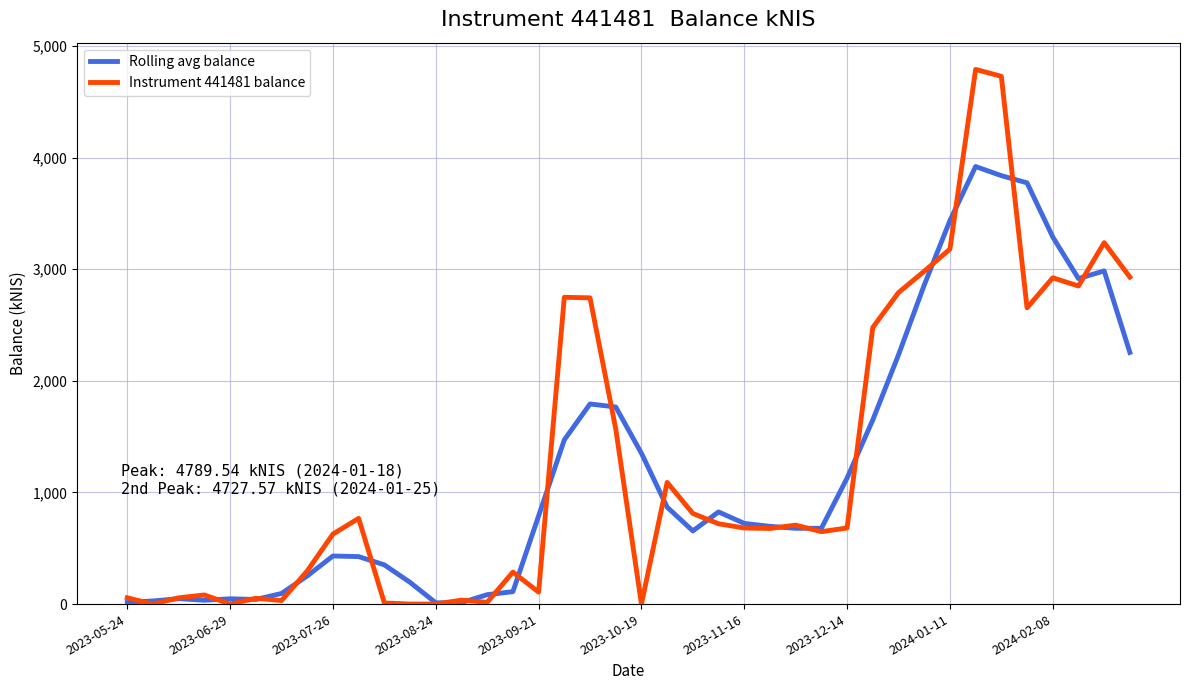

What is the difference between the highest and lowest values at 2023-08-24?

47.4